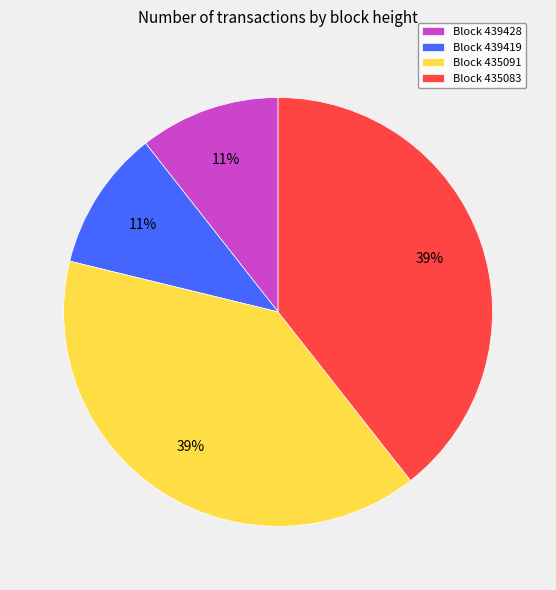

Which has a higher value, Block 439419 or Block 435091?

Block 435091